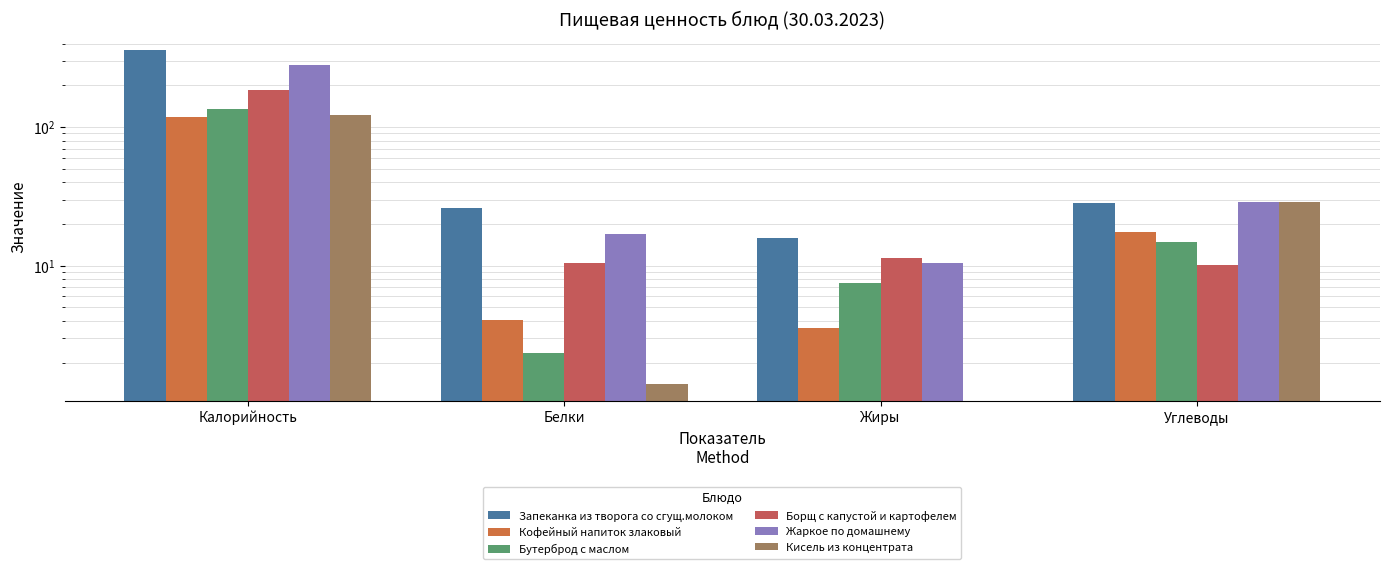

How many values in the Жаркое по домашнему series are below 28?

2